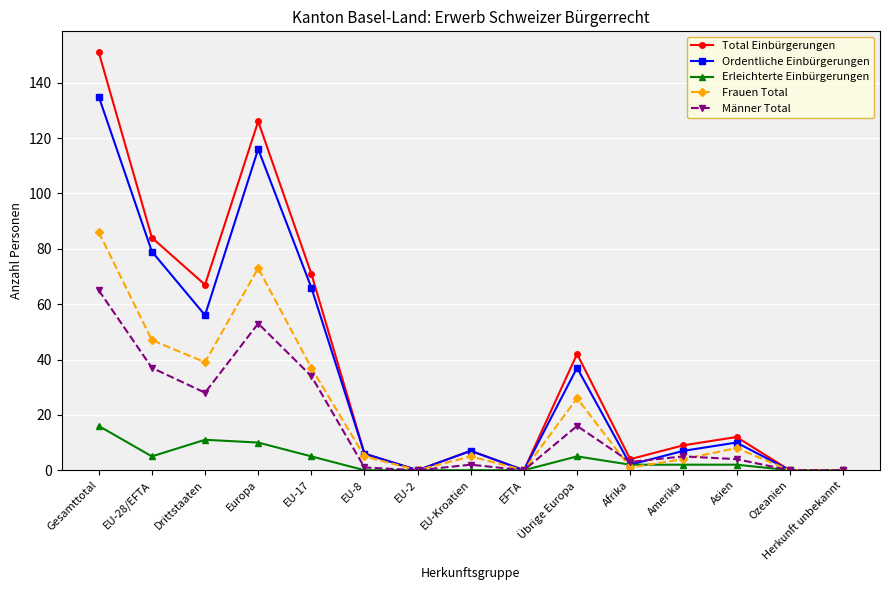

What is the spread (max minus min) of values at Drittstaaten?

56